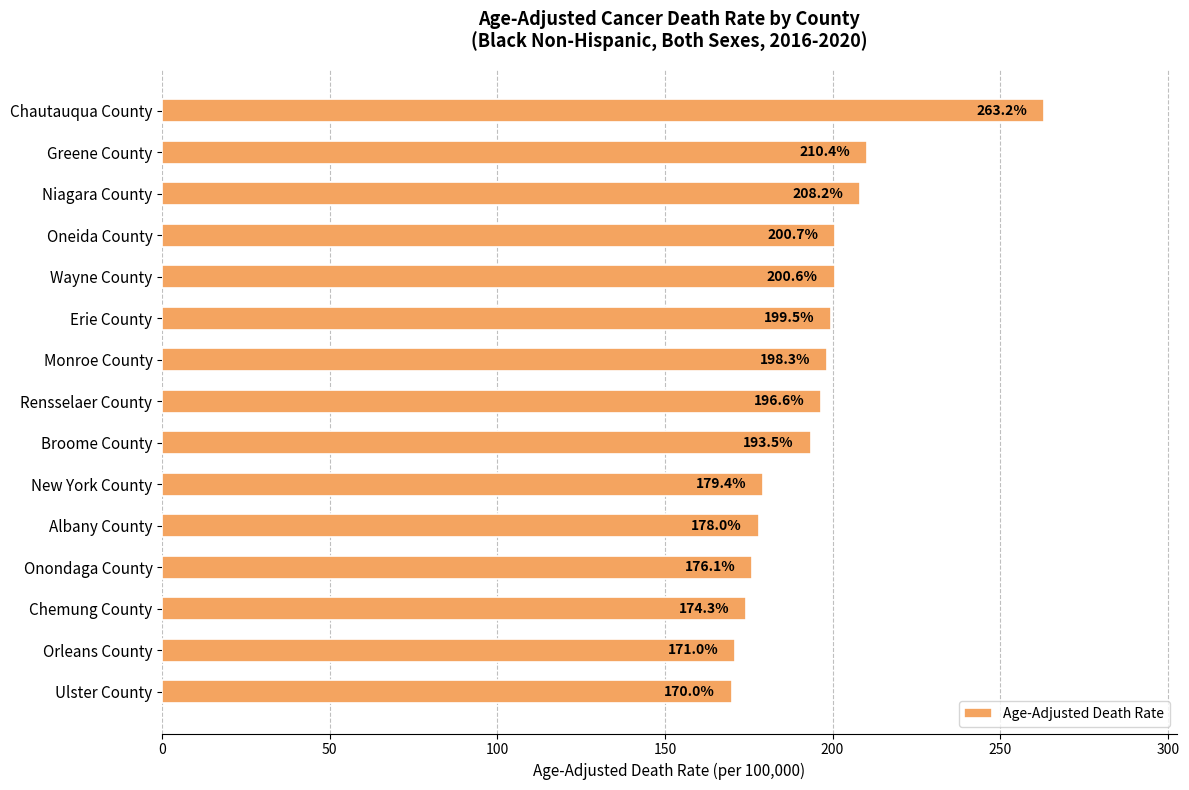

What is the minimum value shown in the chart?

170.0